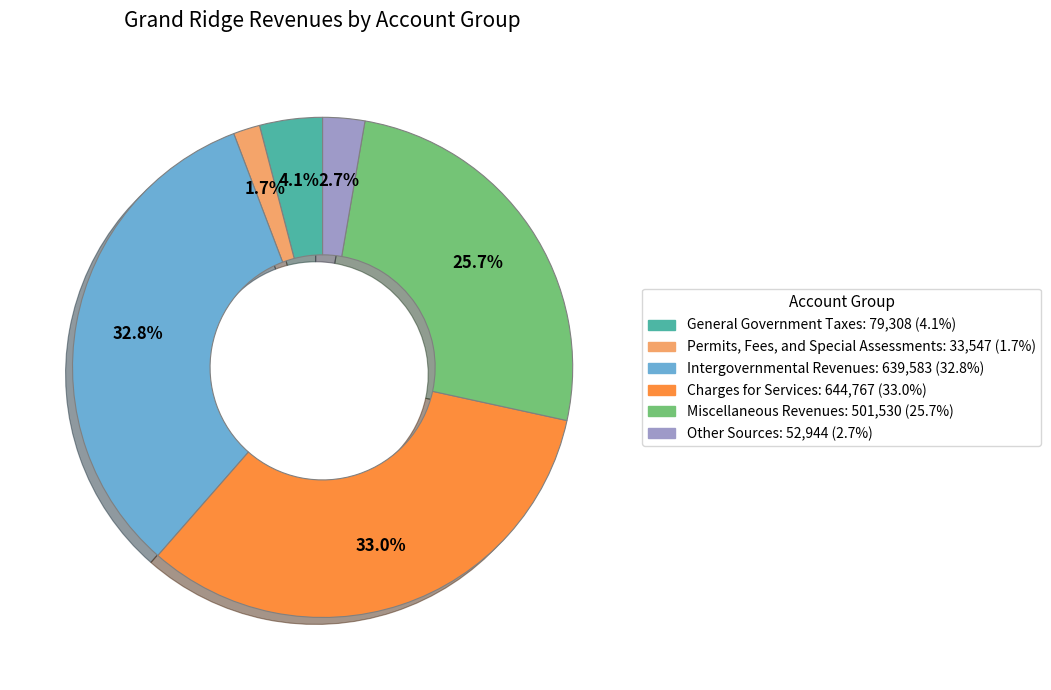

The Charges for Services slice represents 33% of the pie. True or false?

True